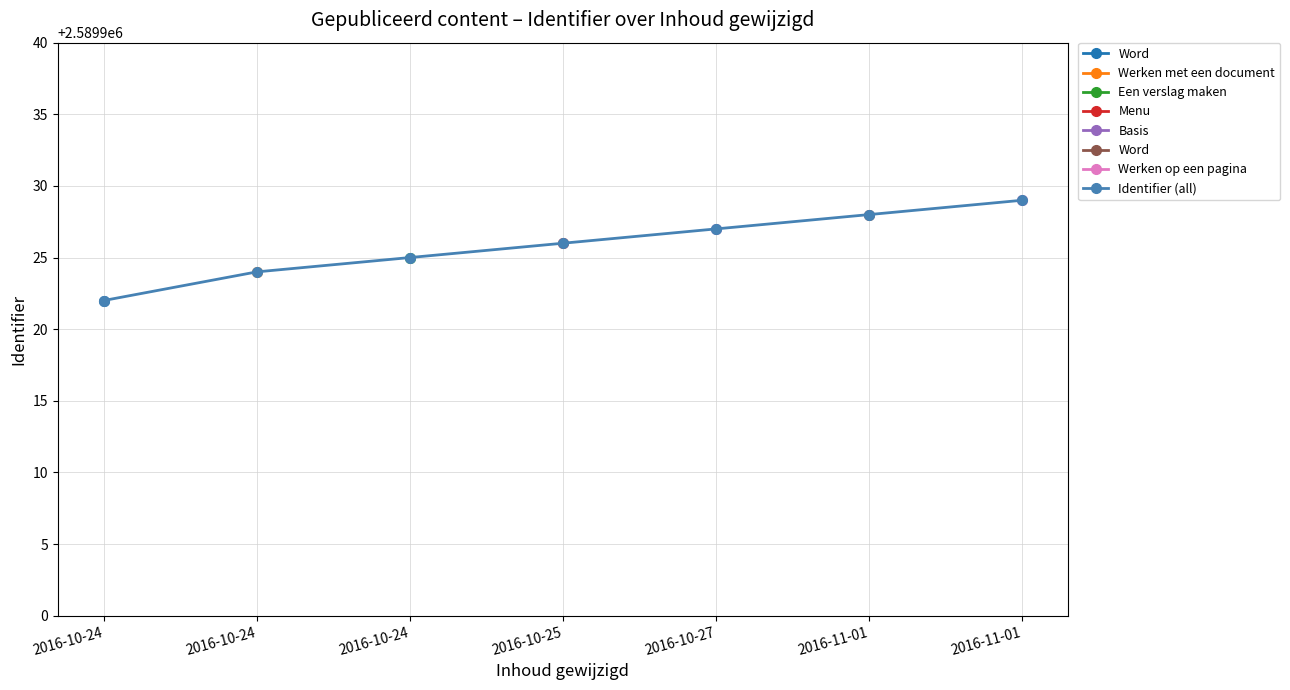

Count the number of values greater than 2589926.

3